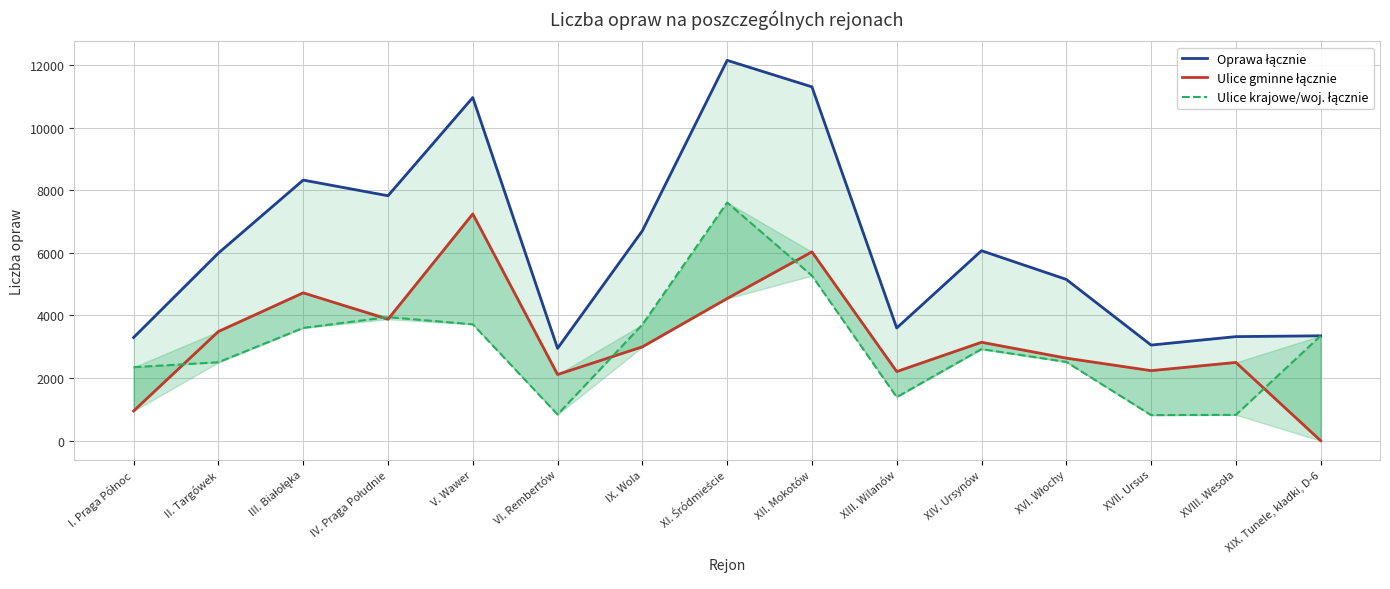

How many categories are shown in the chart?

15